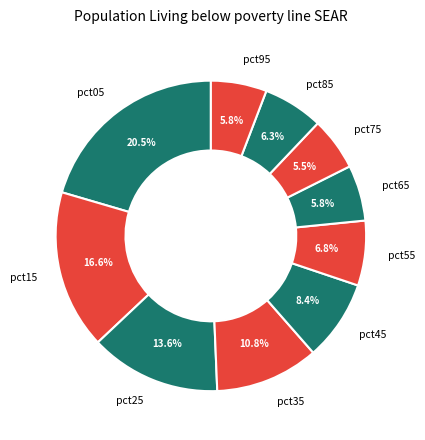

What is the ratio of the value at pct15 to the value at pct75?

3.0